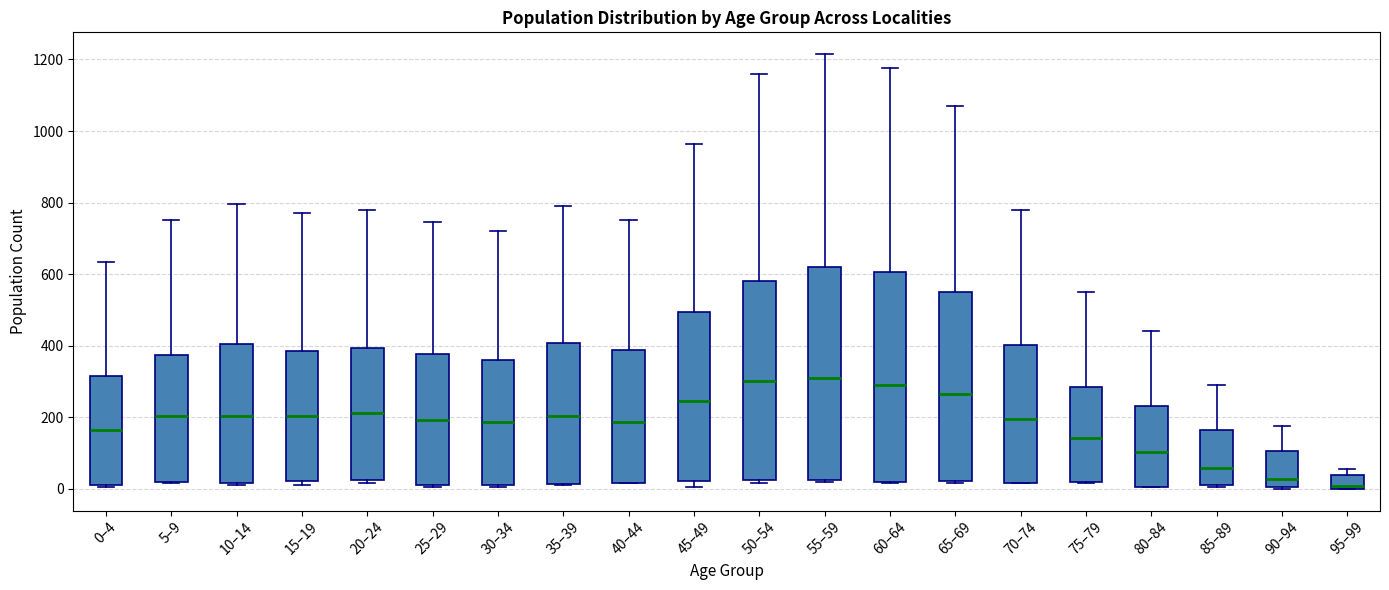

Reading left to right, transcribe this box plot: for each box, give where its median line is, the range the box spans, and where its two whiskers end, as read against the y-axis. The values are not printed on the chart, so give them approximately, as read against the axis.

0–4: median 160, box 20 to 320, whiskers 0 to 640
5–9: median 200, box 20 to 380, whiskers 20 to 760
10–14: median 200, box 20 to 400, whiskers 20 (just below the box's lower edge) to 800
15–19: median 200, box 20 to 380, whiskers 20 (just below the box's lower edge) to 780
20–24: median 220, box 20 to 400, whiskers 20 (just below the box's lower edge) to 780
25–29: median 200, box 20 to 380, whiskers 0 to 740
30–34: median 180, box 20 to 360, whiskers 0 to 720
35–39: median 200, box 20 to 400, whiskers 20 to 800
40–44: median 180, box 20 to 380, whiskers 20 to 760
45–49: median 240, box 20 to 500, whiskers 0 to 960
50–54: median 300, box 20 to 580, whiskers 20 (just below the box's lower edge) to 1160
55–59: median 320, box 20 to 620, whiskers 20 to 1220
60–64: median 300, box 20 to 600, whiskers 20 to 1180
65–69: median 260, box 20 to 540, whiskers 20 (just below the box's lower edge) to 1080
70–74: median 200, box 20 to 400, whiskers 20 to 780
75–79: median 140, box 20 to 280, whiskers 20 to 560
80–84: median 100, box 0 to 240, whiskers 0 to 440
85–89: median 60, box 20 to 160, whiskers 0 to 300
90–94: median 20, box 0 to 100, whiskers 0 to 180
95–99: median 0 (just above the box's lower edge), box 0 to 40, whiskers 0 to 60